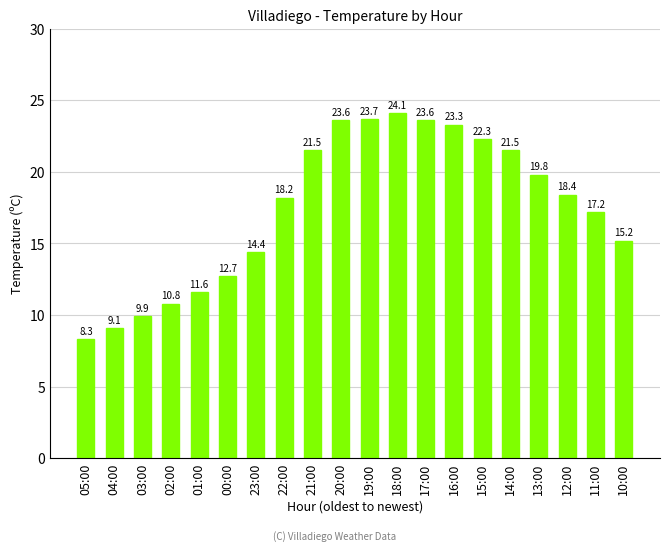

What is the difference between the maximum and minimum values?

15.8